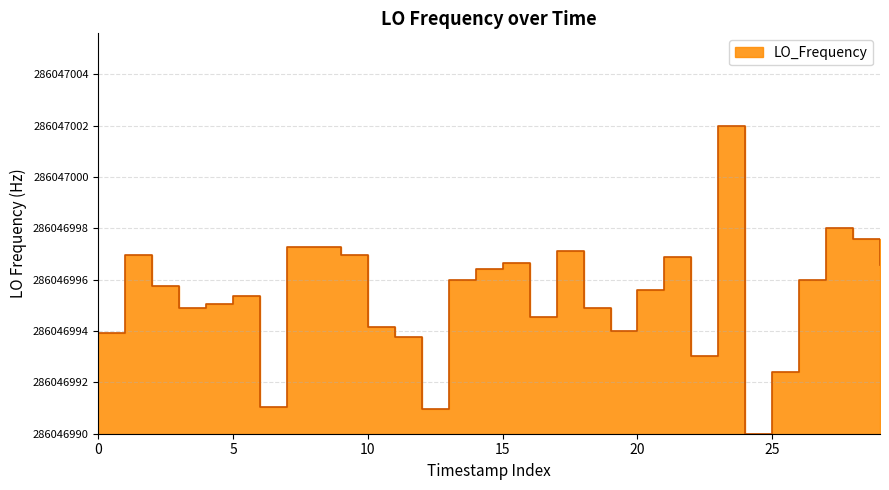

What is the label of the 10th point from the left?

9